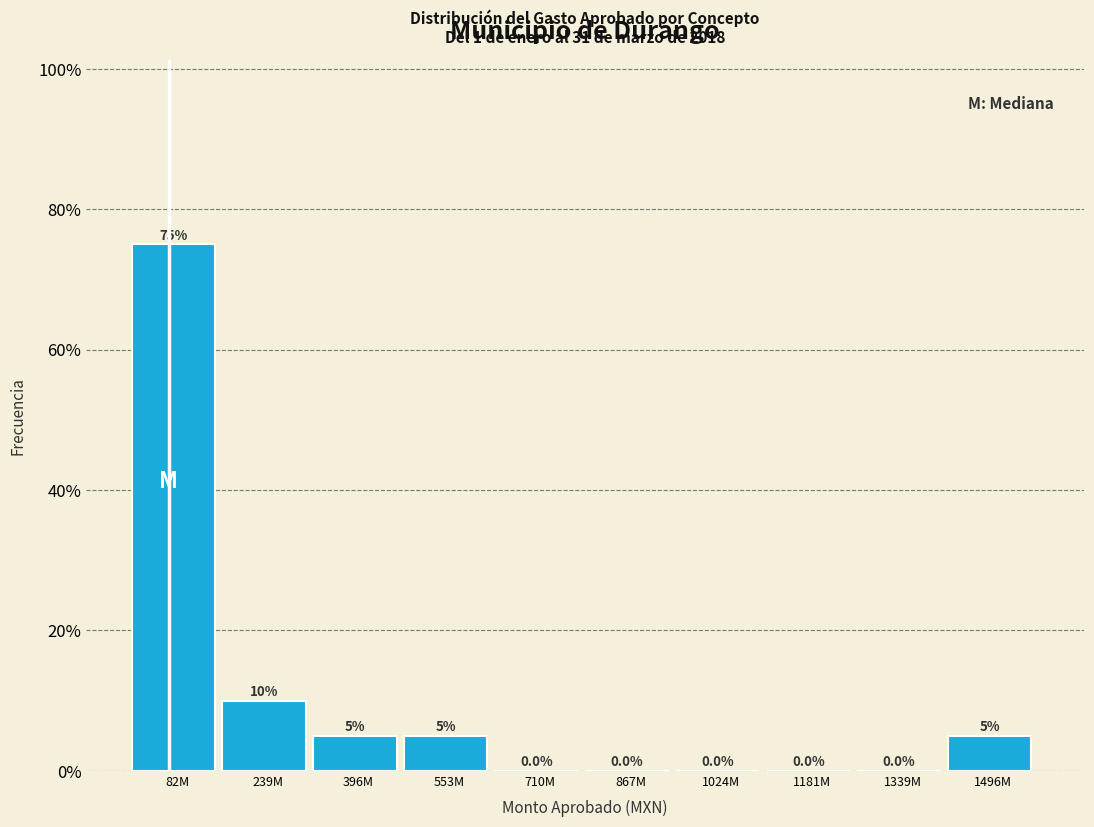

Reading left to right, transcribe all the data shown in this chart.

82M=75	239M=10	396M=5	553M=5	710M=0	867M=0	1024M=0	1181M=0	1339M=0	1496M=5